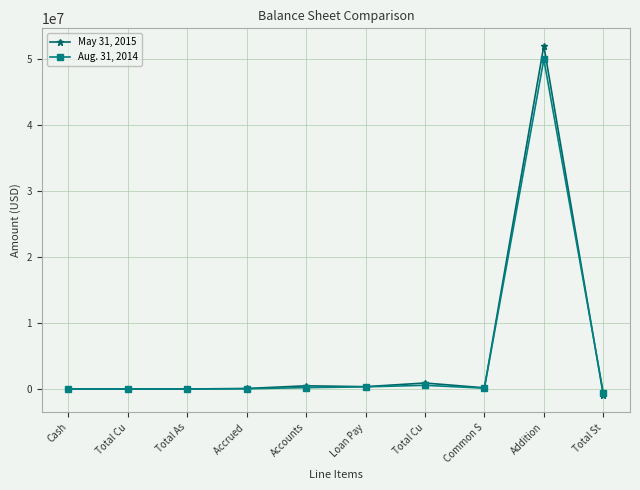

How many times do May 31, 2015 and Aug. 31, 2014 cross each other?

2